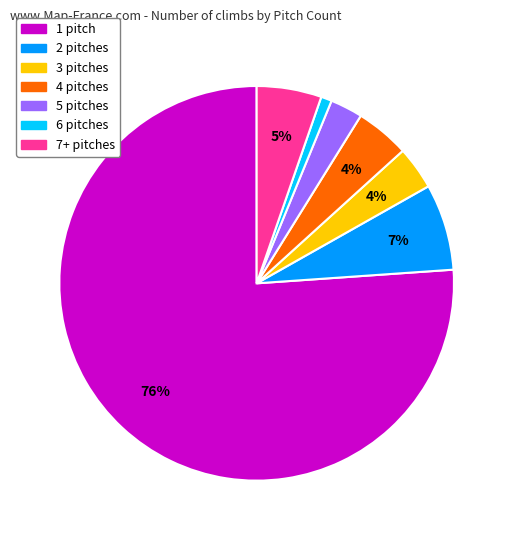

The 5 pitches slice represents 9% of the pie. True or false?

False